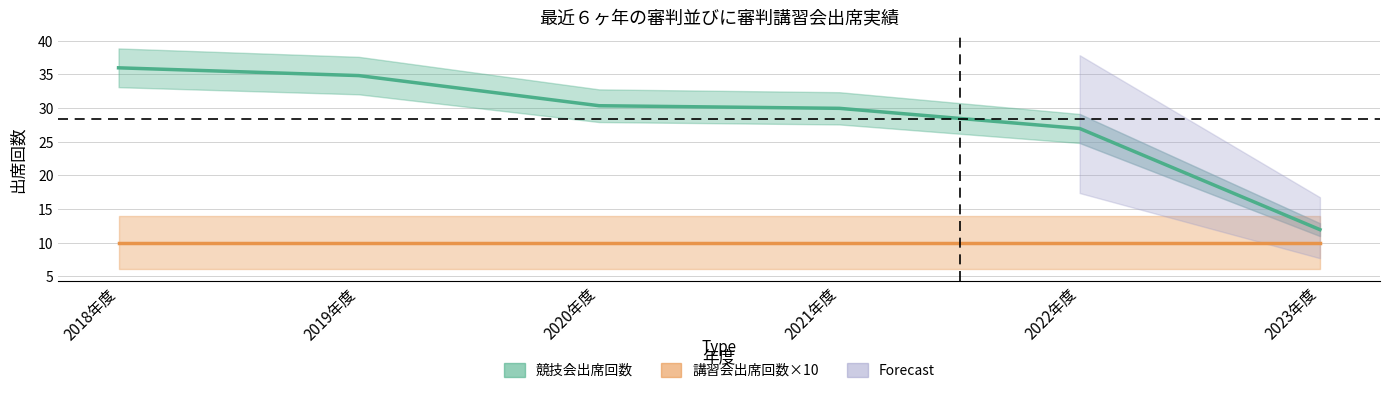

True or false: 講習会出席回数×10 (Estimate based on partial data) has more than 2 interior local peaks.

False